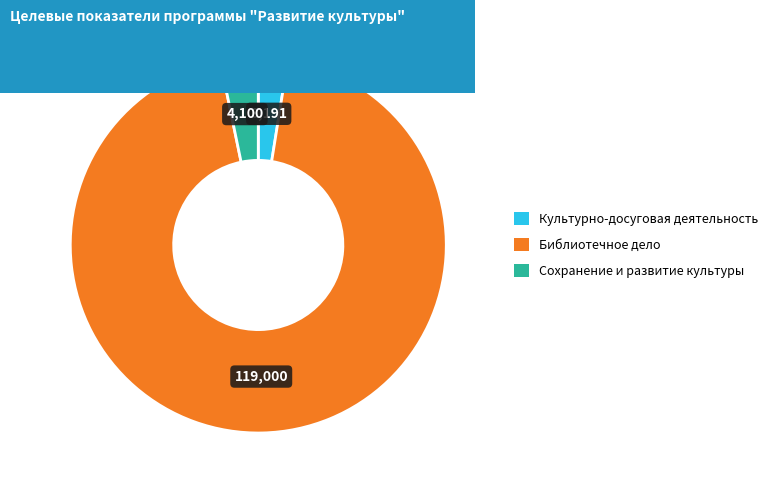

Rank the categories by value from highest to lowest.

Библиотечное дело, Сохранение и развитие культуры, Культурно-досуговая деятельность